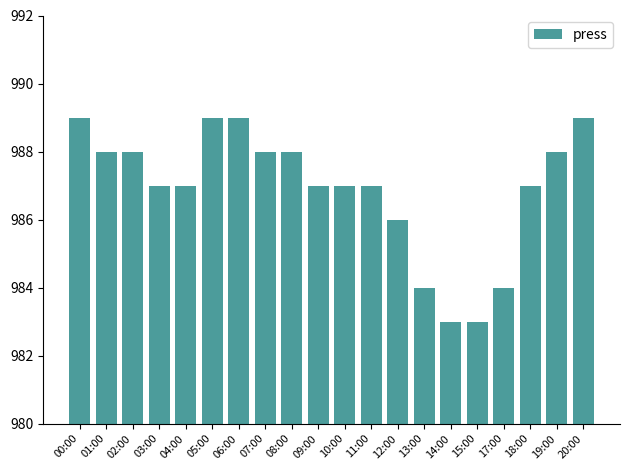

How many distinct data groups are displayed?

1